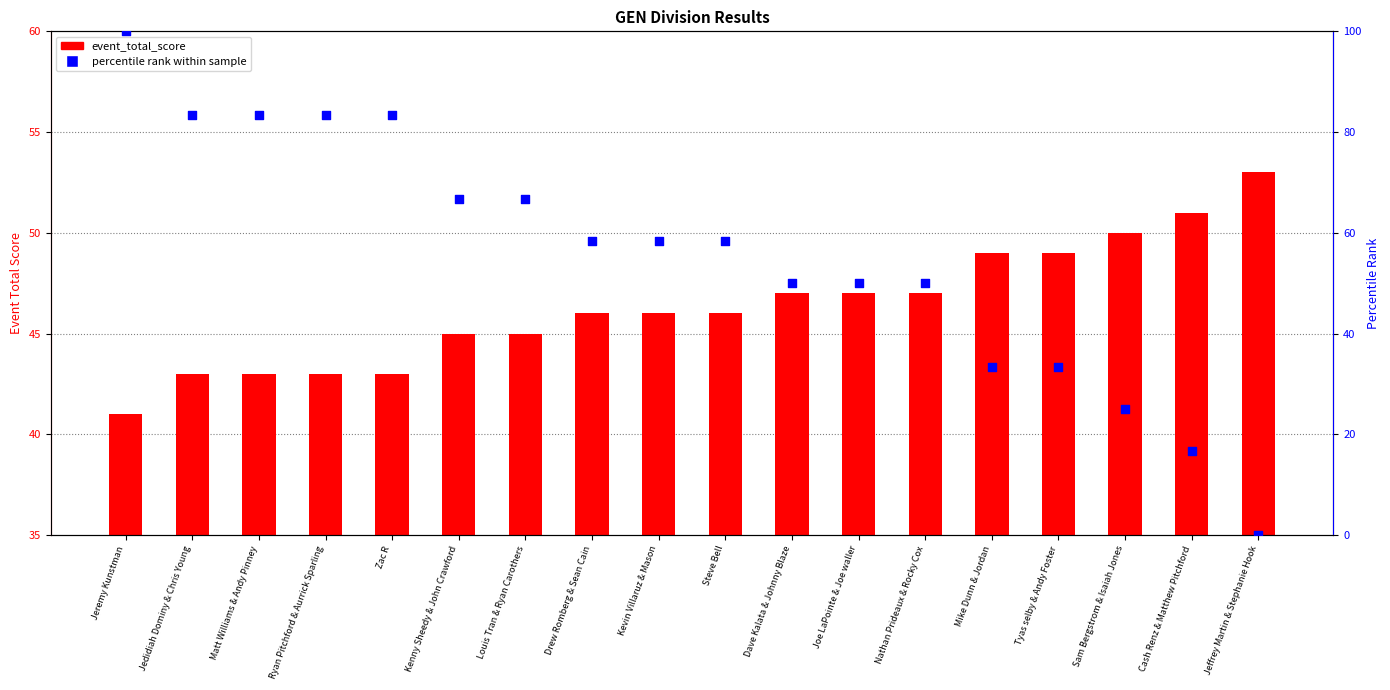

Which series contains the highest Y value?

percentile rank within the sample